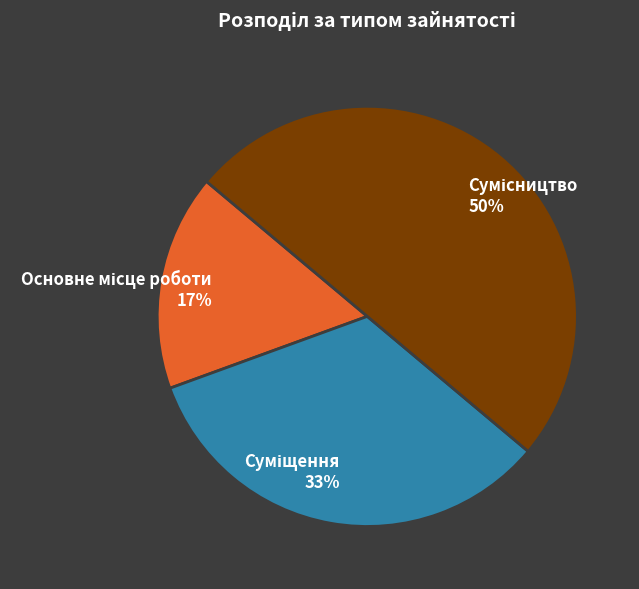

To the nearest percent, what is the difference between the largest and smallest slice percentages?

33%